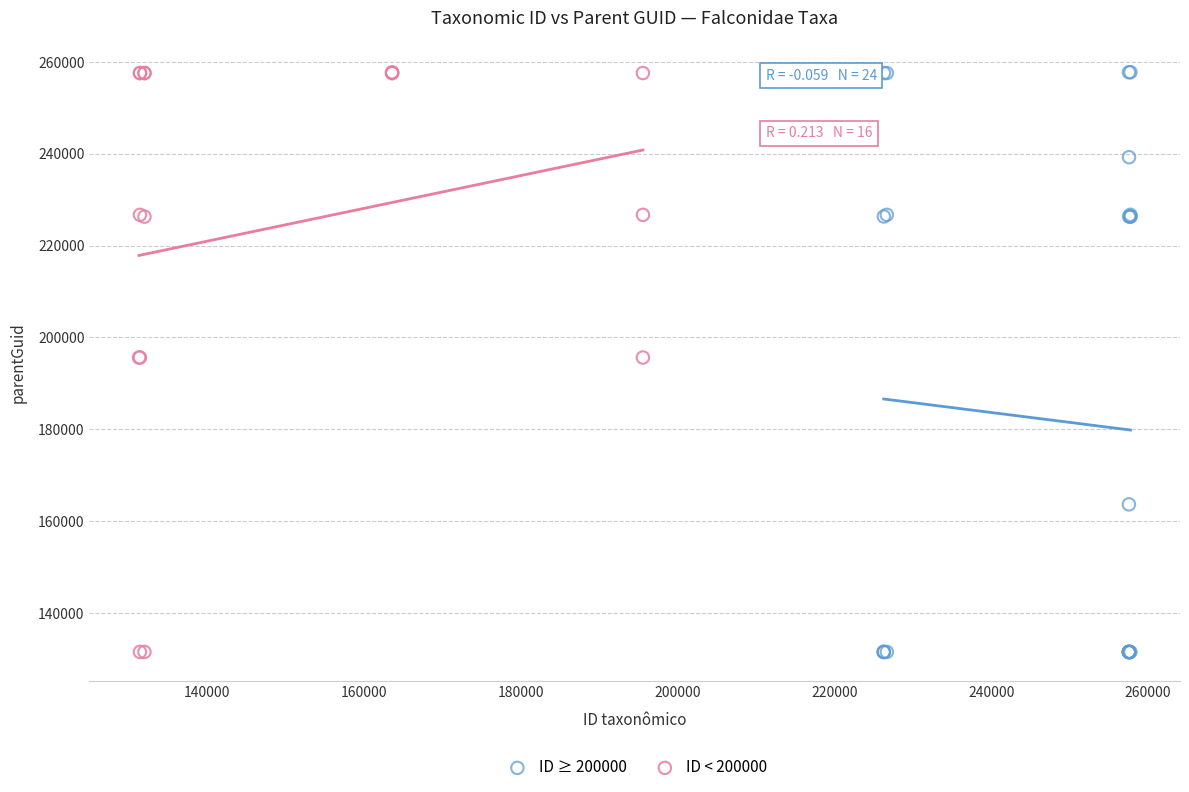

What are all the series names shown in the legend?

ID ≥ 200000, ID < 200000